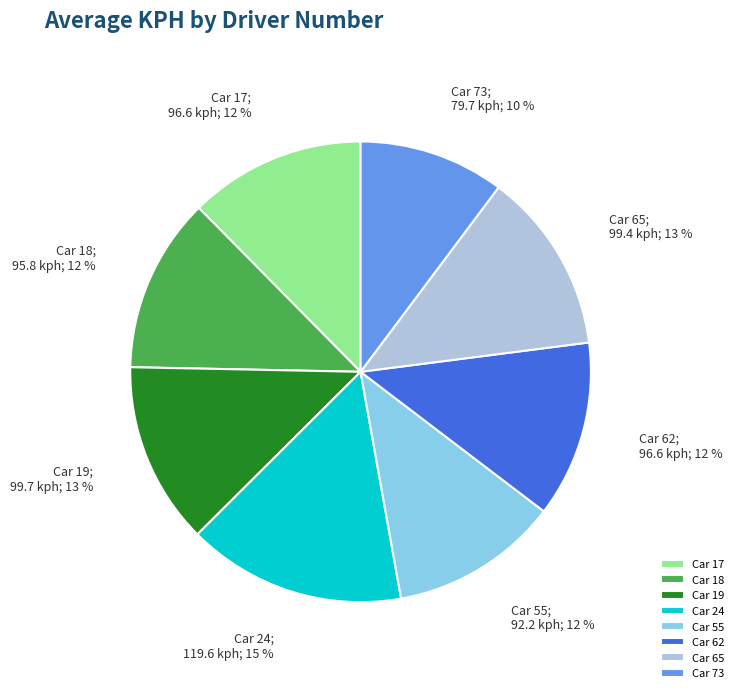

Count the number of slices in the pie.

8